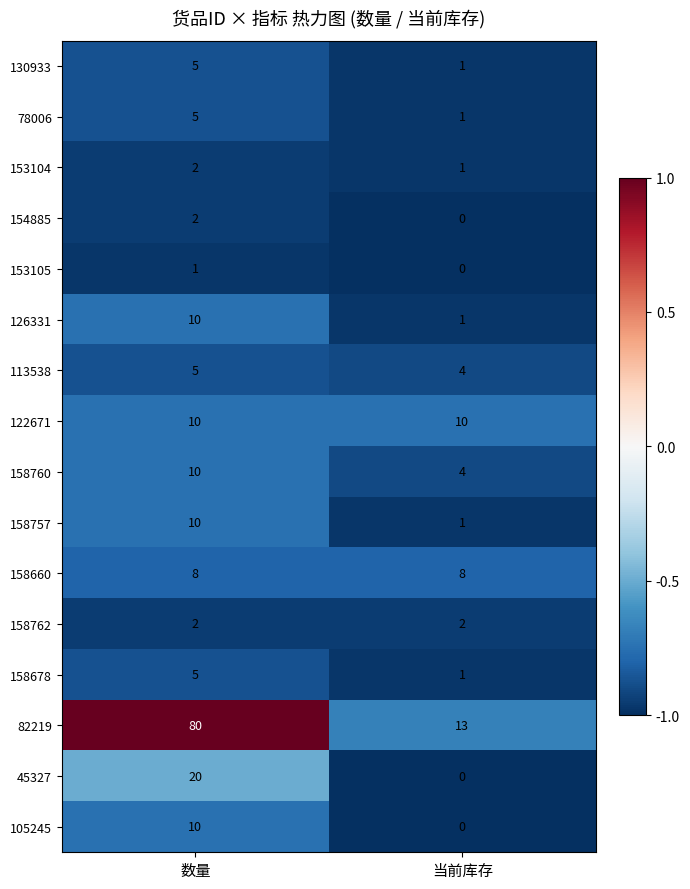

The 153105 series shows 1 at 当前库存. True or false?

False